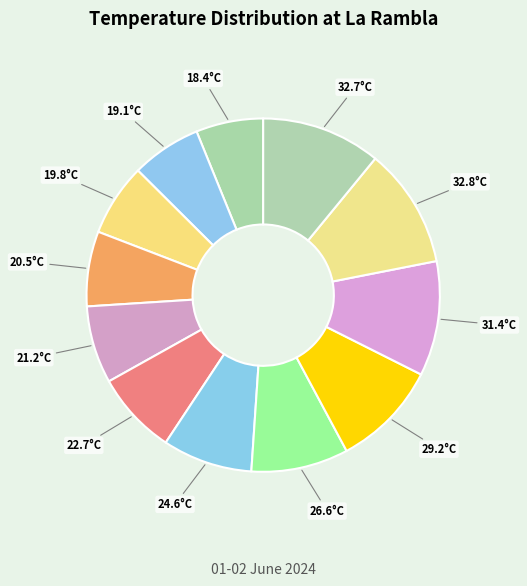

Which has a higher value, 31.4°C or 19.1°C?

31.4°C